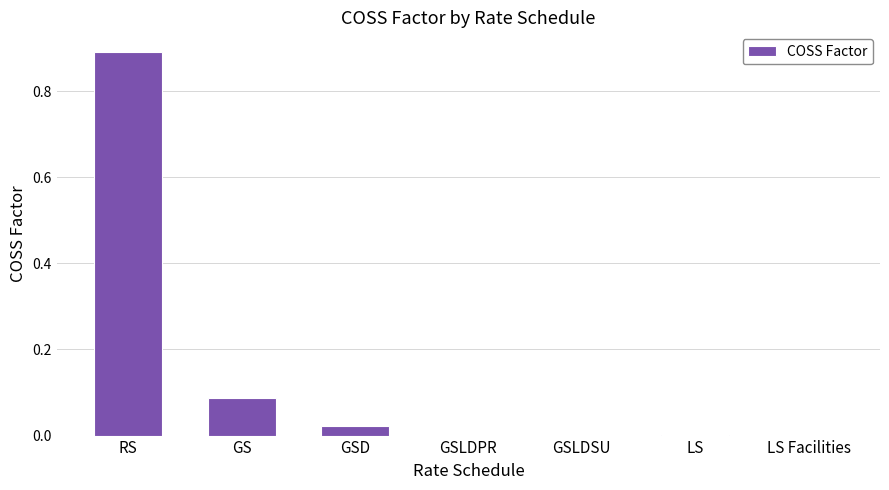

What is the greatest value displayed?

0.9